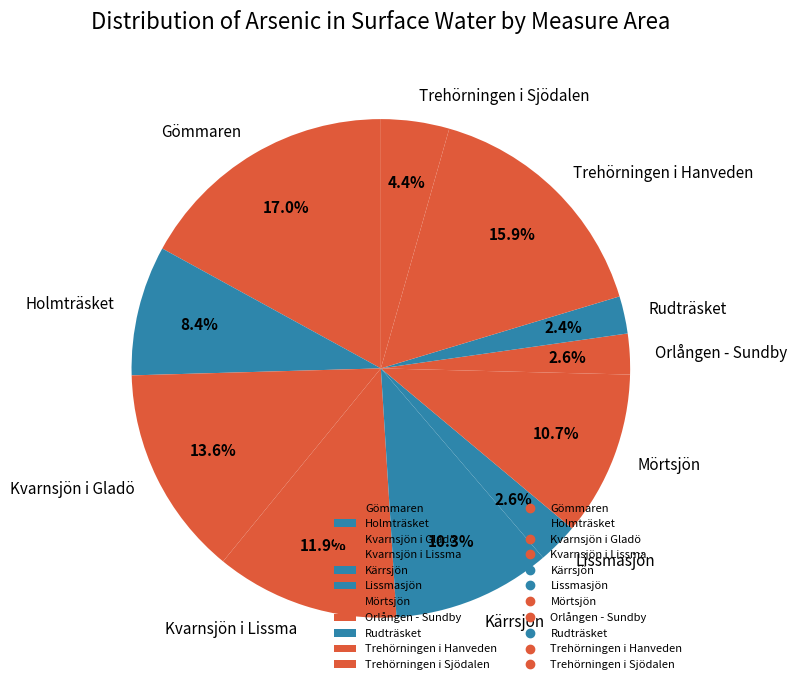

What is the ratio of the value at Trehörningen i Hanveden to the value at Trehörningen i Sjödalen?

3.6